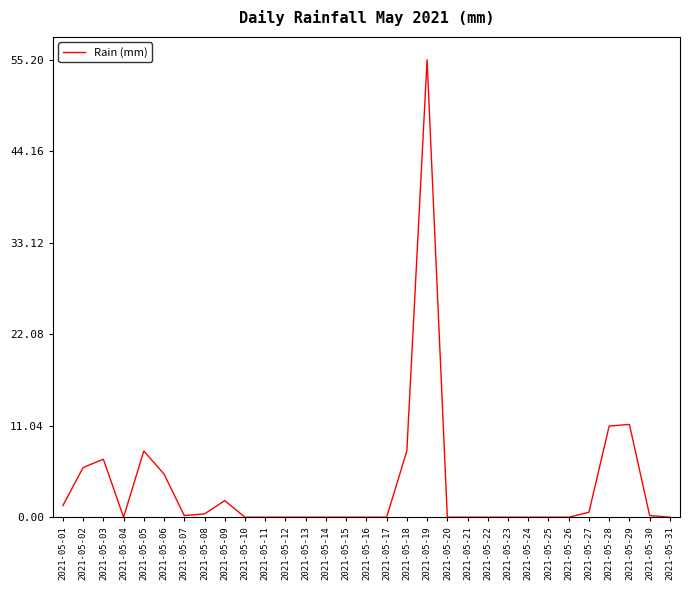

What is the difference between the maximum and minimum values?

55.2